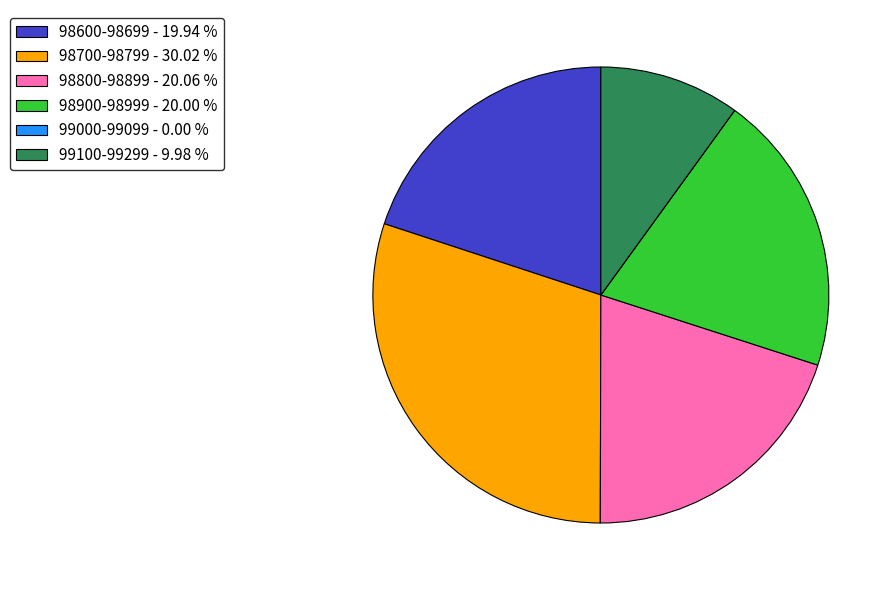

Does 99100-99299 - 9.98 % represent more than half of the total?

No